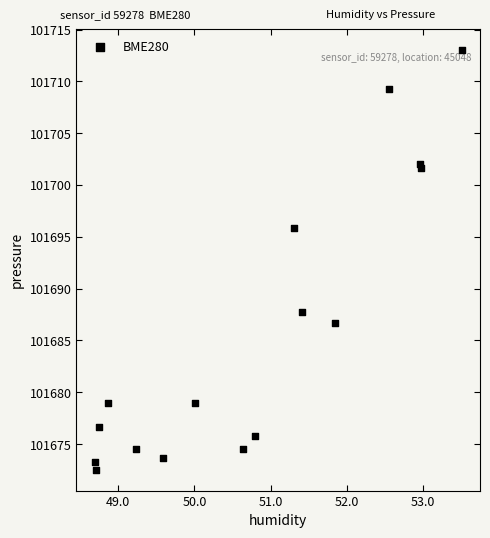

What is the range of X values (max minus min)?

4.8